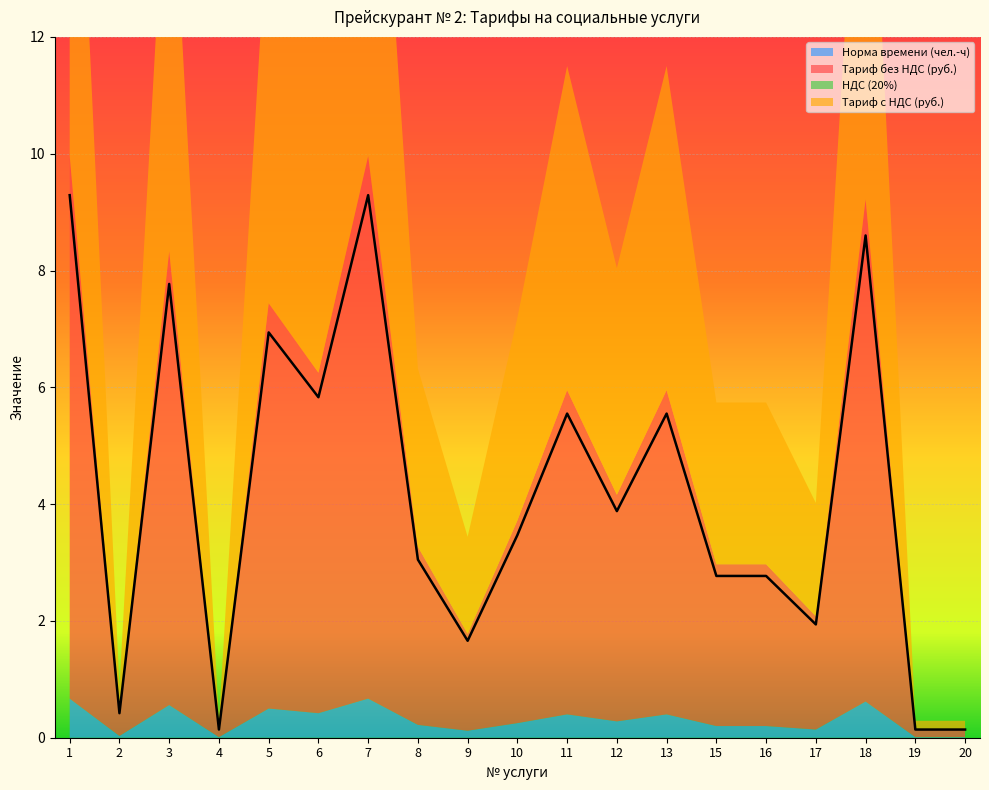

What is the difference between the highest and lowest values at 13?

5.5